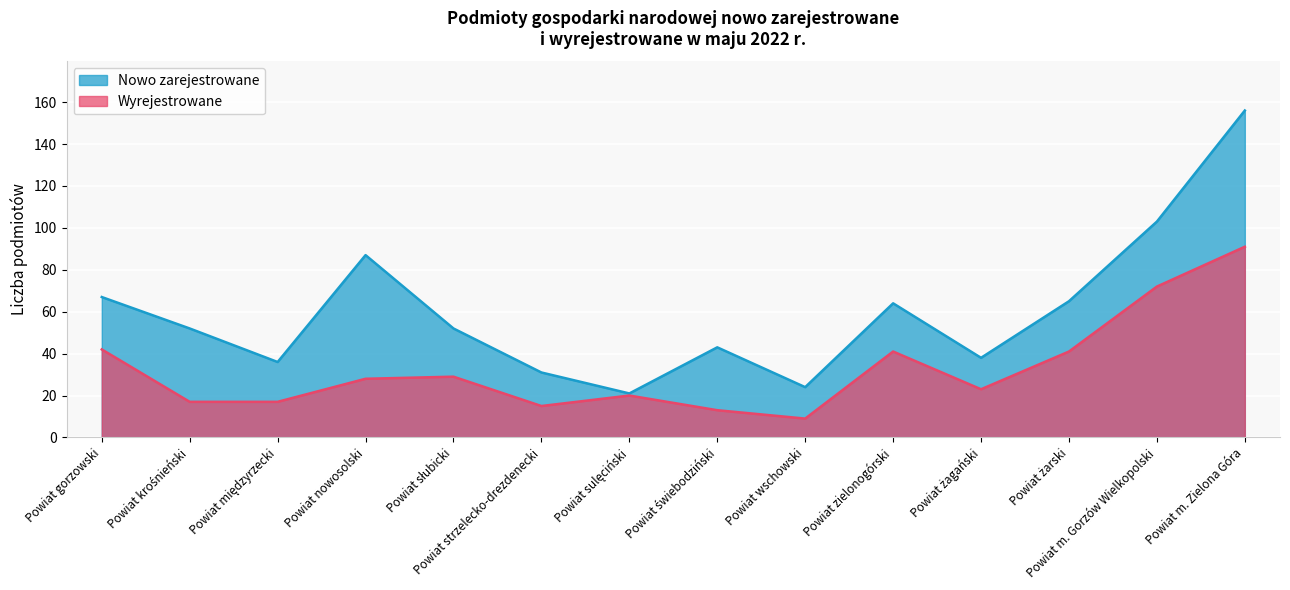

Is it true that Nowo zarejestrowane equals 41 at Powiat wschowski?

False